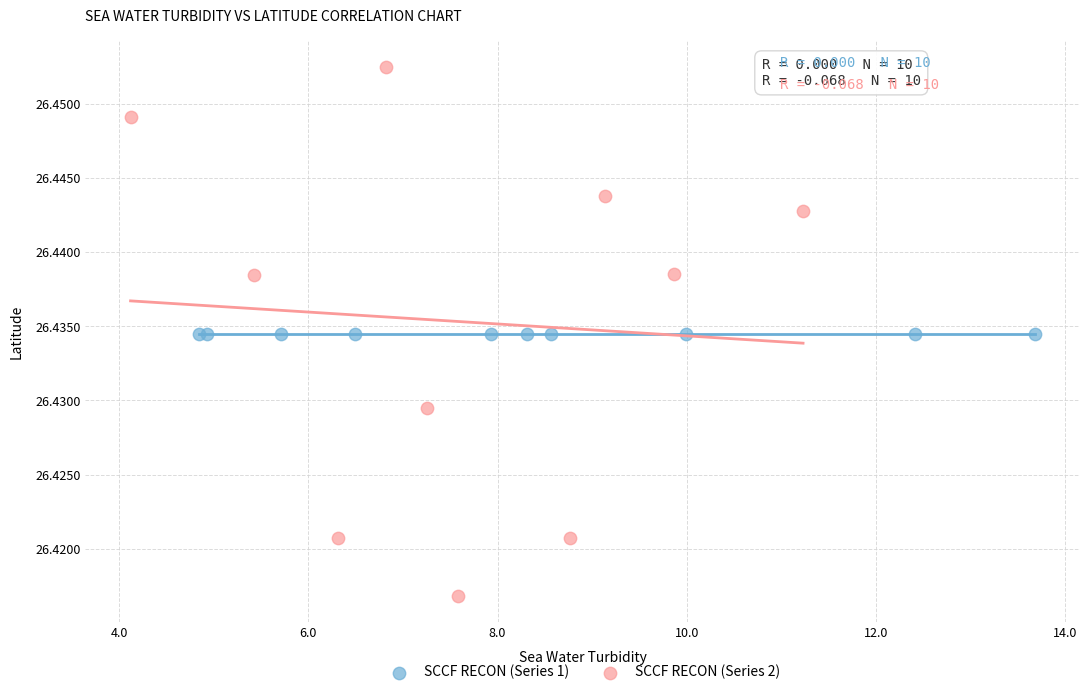

What are all the series names shown in the legend?

SCCF RECON (Series 1), SCCF RECON (Series 2)